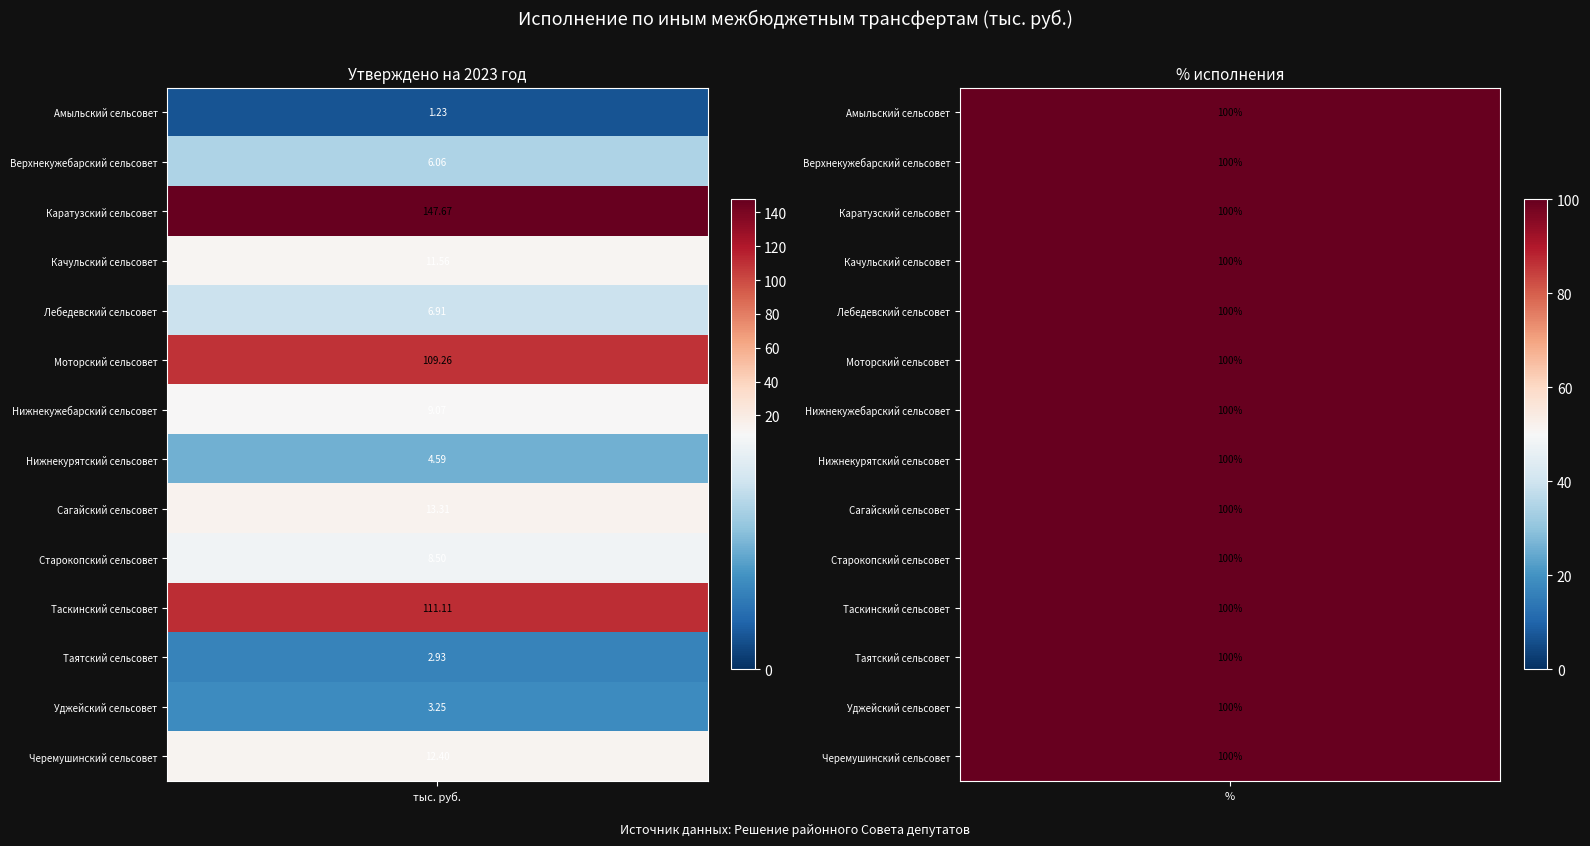

Reading left to right, extract all data points from this chart.

Утверждено на 2023 год: 1.2	6.1	147.7	11.6	6.9	109.3	9.1	4.6	13.3	8.5	111.1	2.9	3.2	12.4
% исполнения: 100.0	100.0	100.0	100.0	100.0	100.0	100.0	100.0	100.0	100.0	100.0	100.0	100.0	100.0